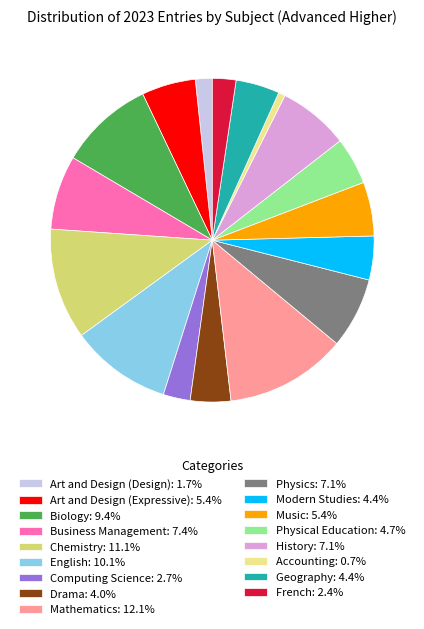

How many slices are in this pie chart?

17